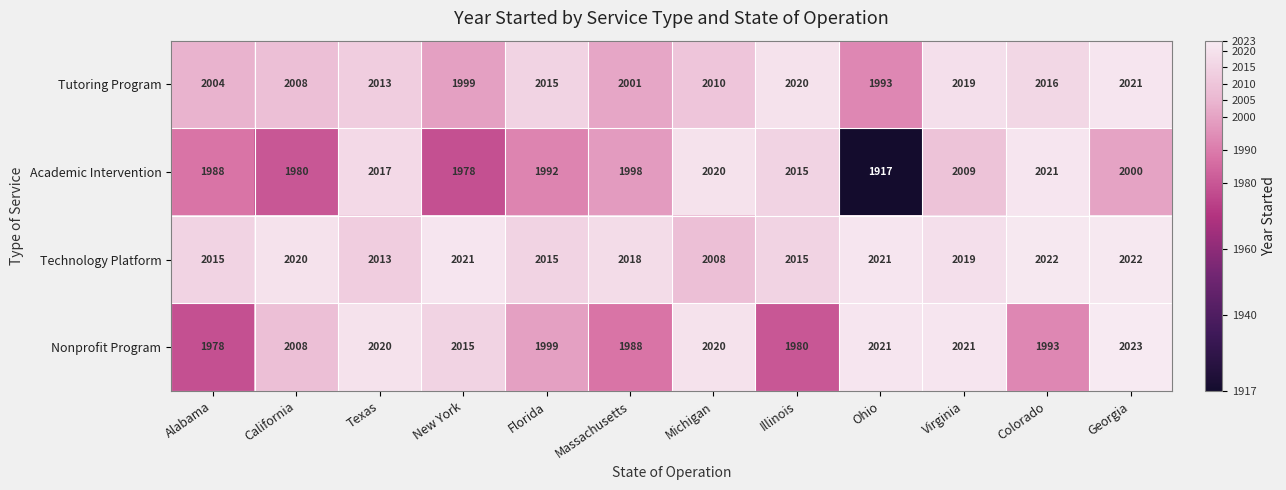

Which label corresponds to the largest value in the chart?

Georgia